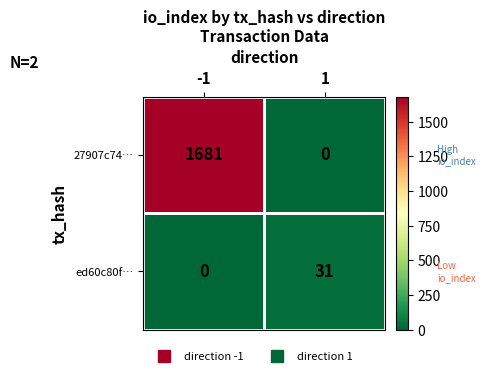

What is the greatest value displayed?

1681